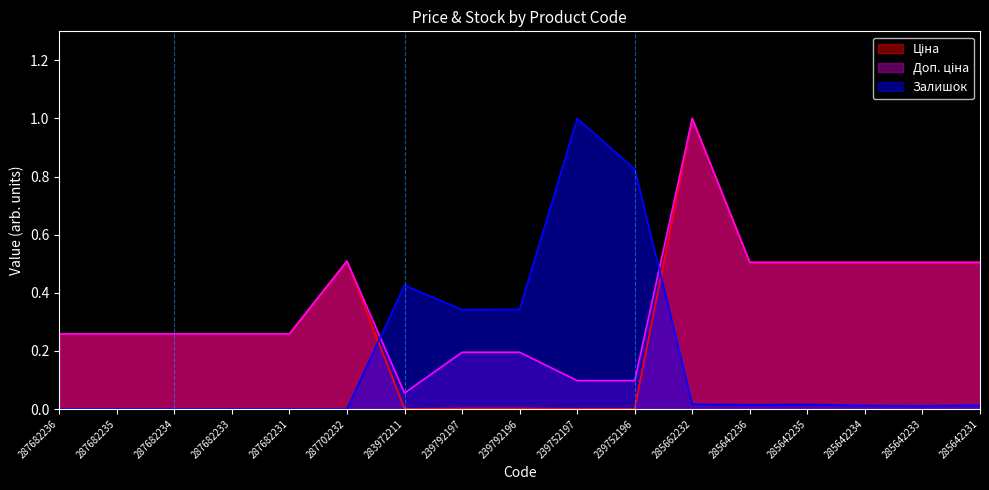

In Залишок, how many points are higher than both neighbors (excluding endpoints)?

3